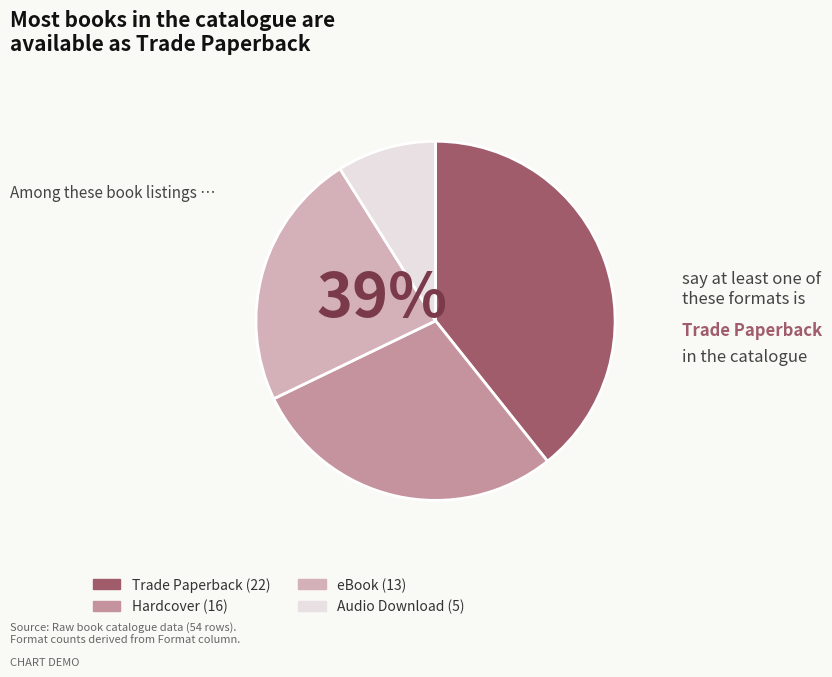

Is there any slice that represents more than half of the pie?

No